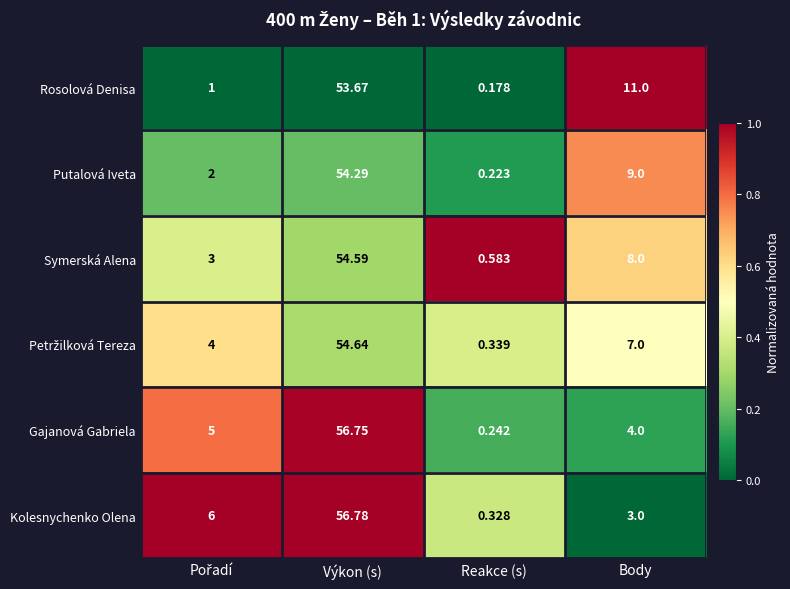

Which category has the lowest value across all series?

Reakce (s)